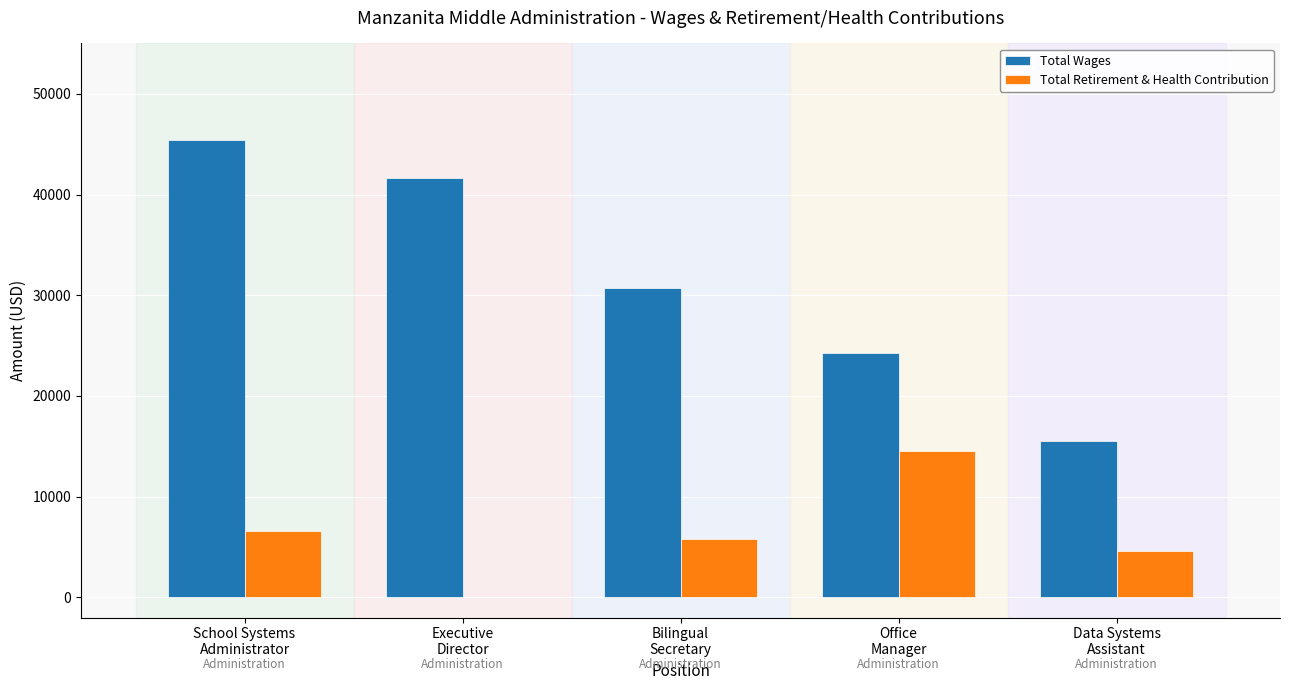

What is the sum of all Total Retirement & Health Contribution values?

31609